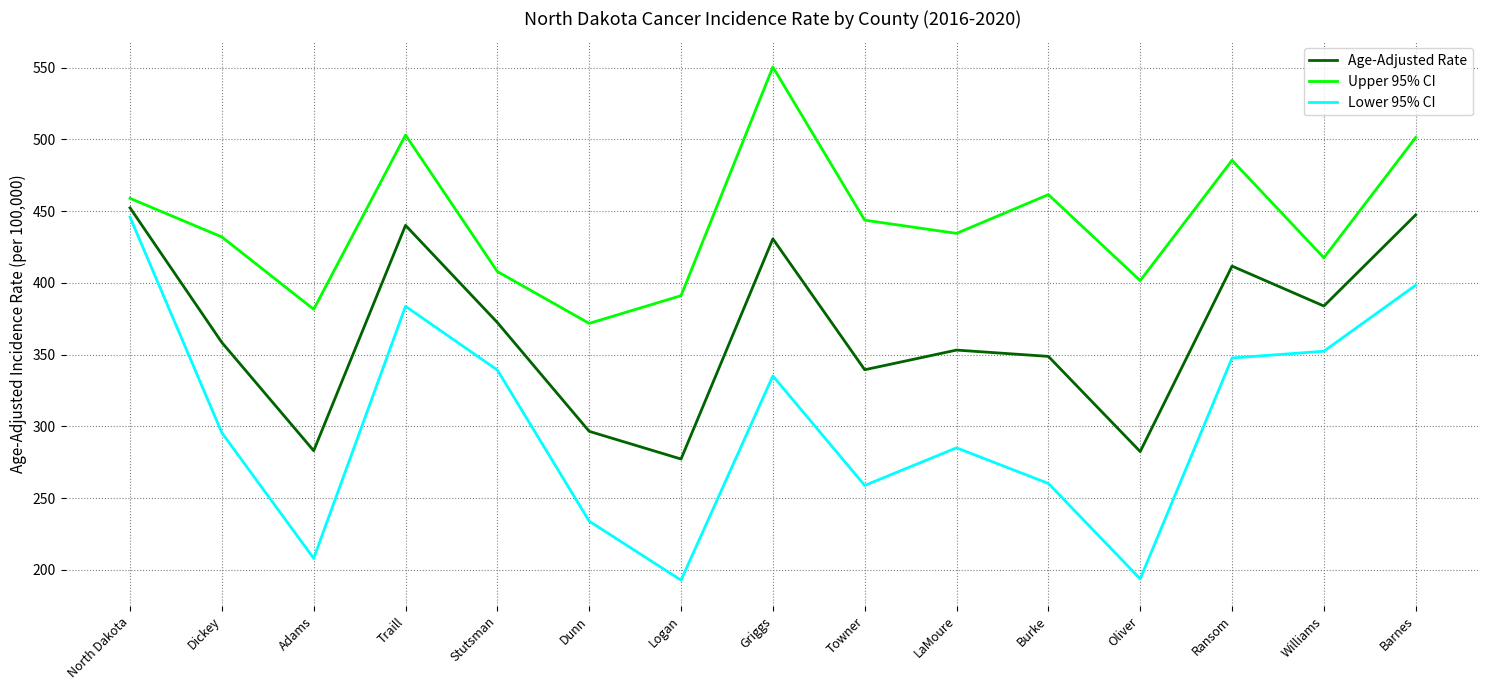

What is the difference between the highest and lowest values at Griggs?

215.2